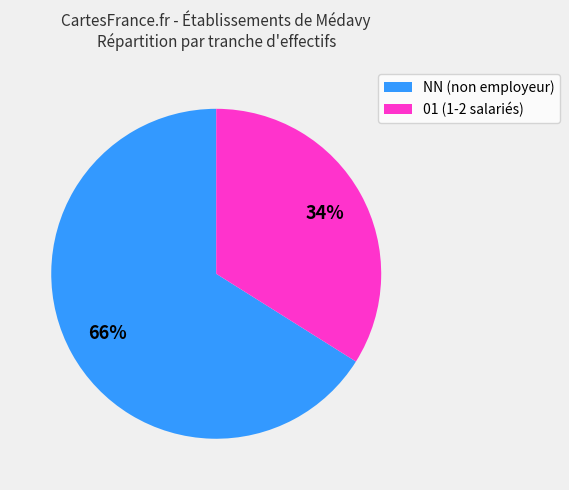

What is the smallest slice in the pie chart?

01